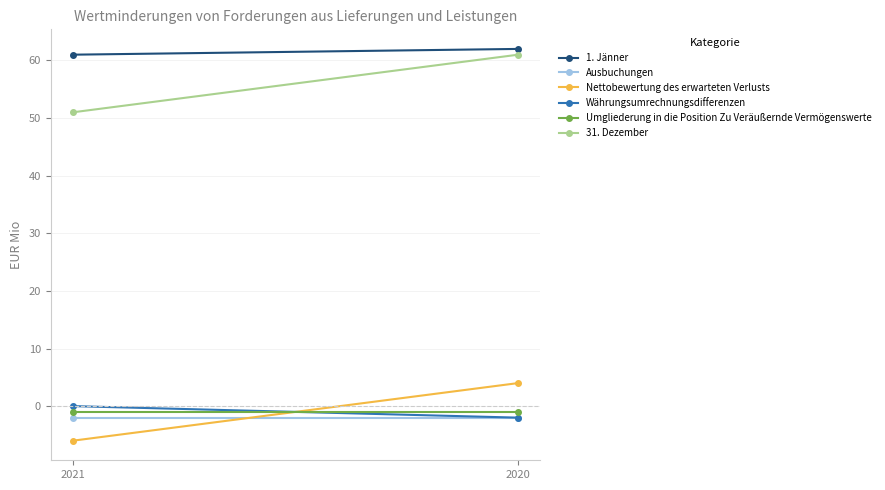

List the labels in order of 1. Jänner value, smallest first.

2021, 2020